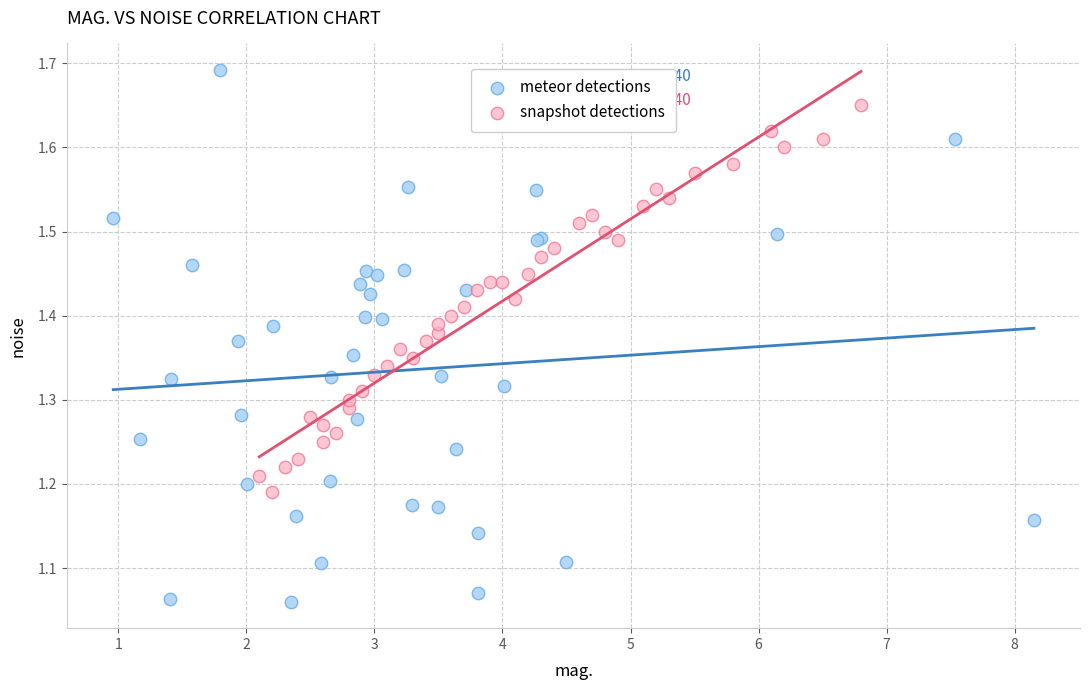

What are all the series names shown in the legend?

meteor detections, snapshot detections